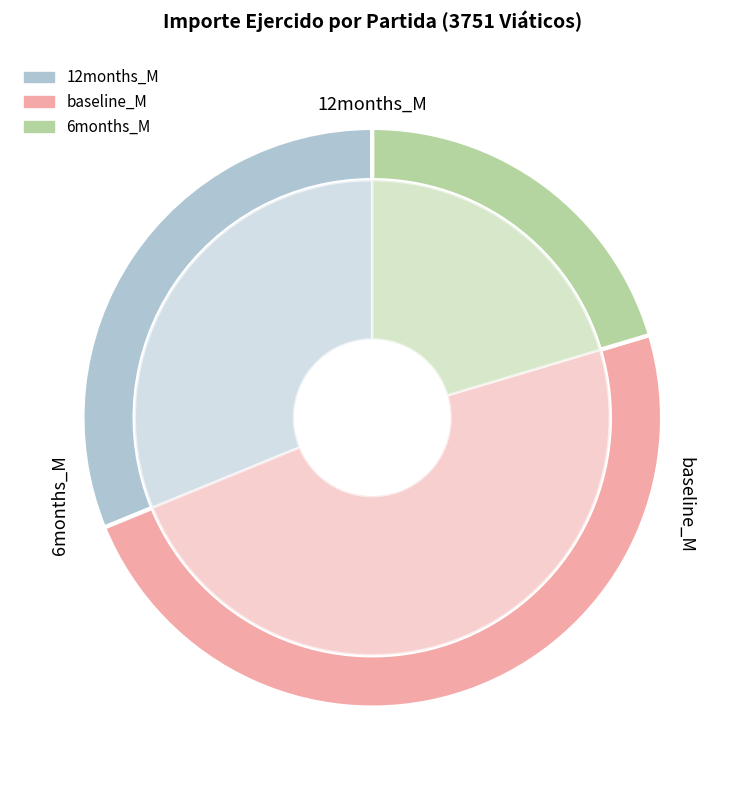

Is it true that 2175404 is 1% of the pie?

False